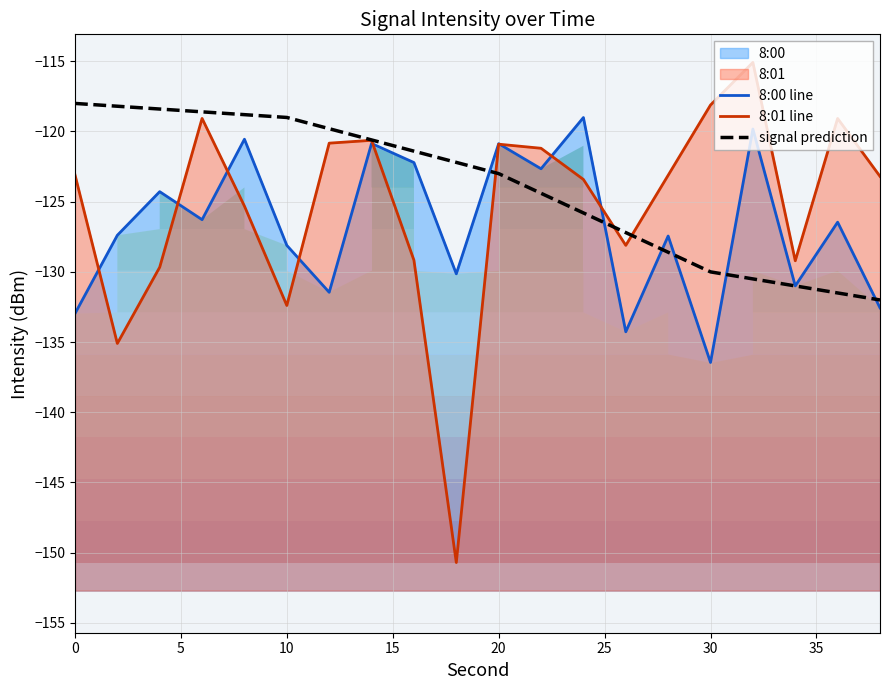

How many data points in signal prediction are less than -122?

11